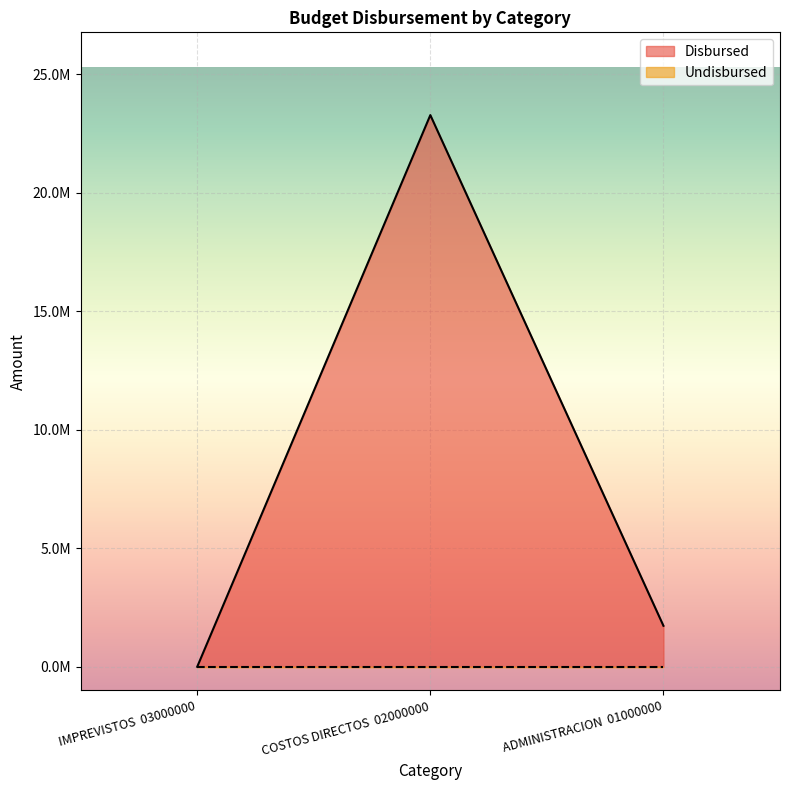

What is the label of the 1st point from the right?

ADMINISTRACION  01000000